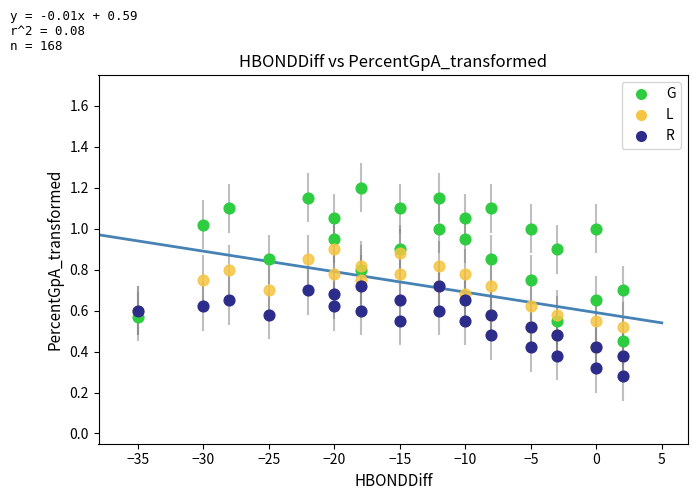

Which series contains the highest Y value?

G